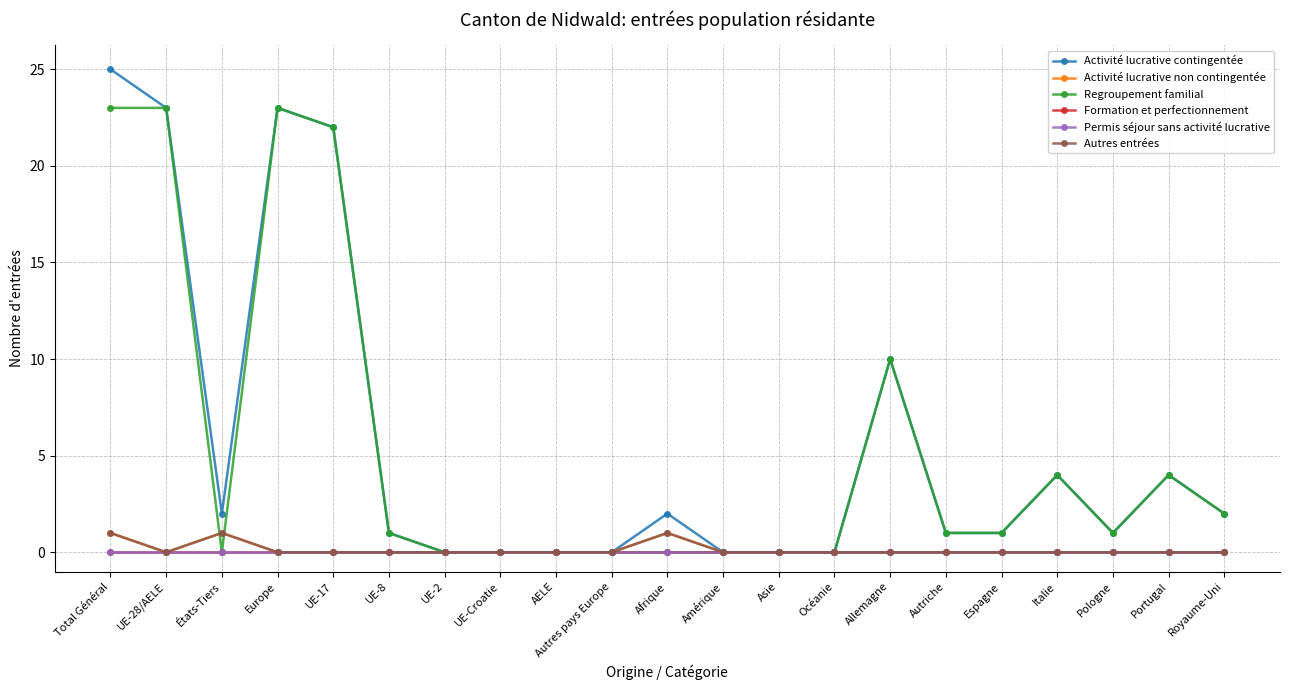

The Regroupement familial series shows 35 at Europe. True or false?

False